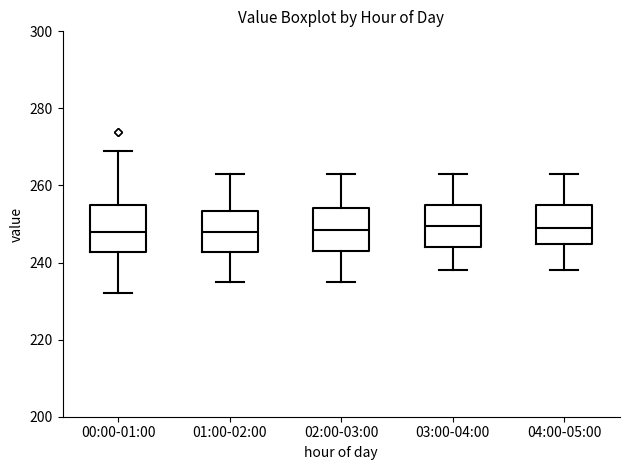

Reading left to right, transcribe this box plot: for each box, give where its median line is, the range the box spans, and where its two whiskers end, as read against the y-axis. The values are not printed on the chart, so give them approximately, as read against the axis.

00:00-01:00: median 248, box 242 to 256, whiskers 232 to 270
01:00-02:00: median 248, box 242 to 254, whiskers 236 to 264
02:00-03:00: median 248, box 244 to 254, whiskers 236 to 264
03:00-04:00: median 250, box 244 to 256, whiskers 238 to 264
04:00-05:00: median 250, box 244 to 256, whiskers 238 to 264